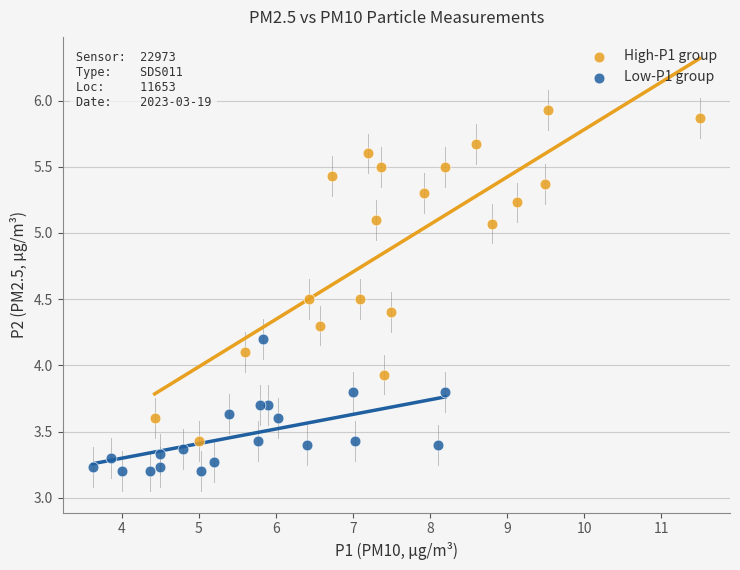

Which series has the largest Y range (max minus min)?

High-P1 group